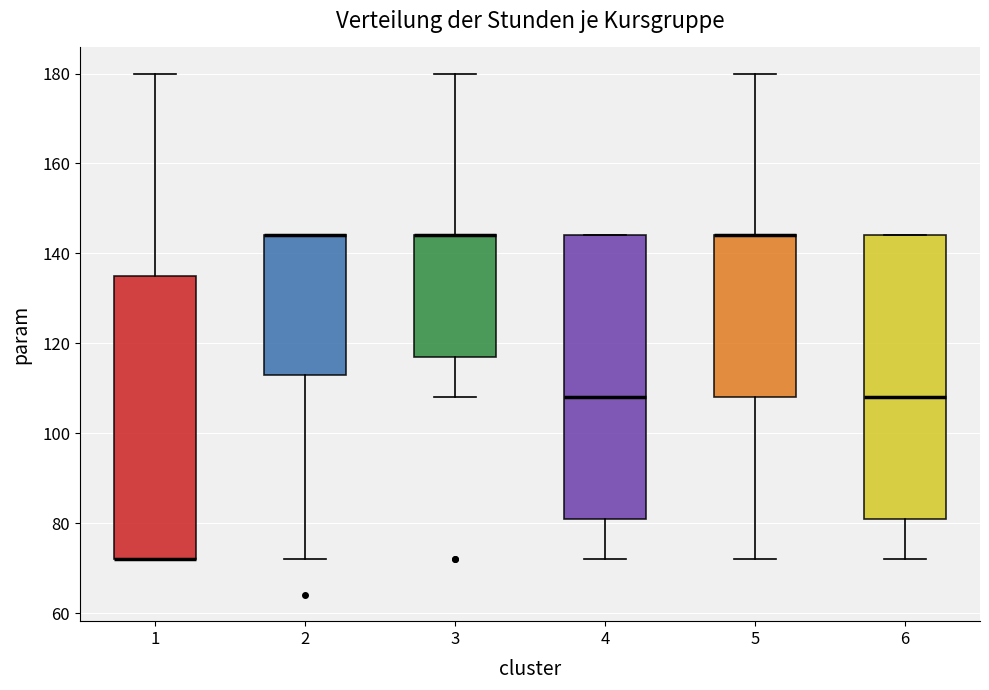

Reading left to right, transcribe this box plot: for each box, give where its median line is, the range the box spans, and where its two whiskers end, as read against the y-axis. The values are not printed on the chart, so give them approximately, as read against the axis.

1: median 72 (drawn on the box's lower edge), box 72 to 136, whiskers 72 to 180
2: median 144 (drawn on the box's upper edge), box 114 to 144, whiskers 72 to 144
3: median 144 (drawn on the box's upper edge), box 118 to 144, whiskers 108 to 180
4: median 108, box 82 to 144, whiskers 72 to 144
5: median 144 (drawn on the box's upper edge), box 108 to 144, whiskers 72 to 180
6: median 108, box 82 to 144, whiskers 72 to 144